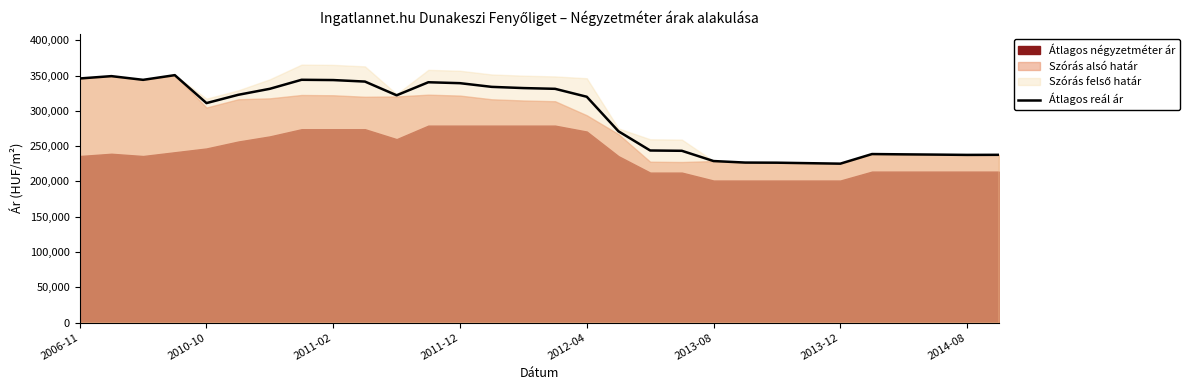

What is the lowest value of the Átlagos reál ár series?

225183